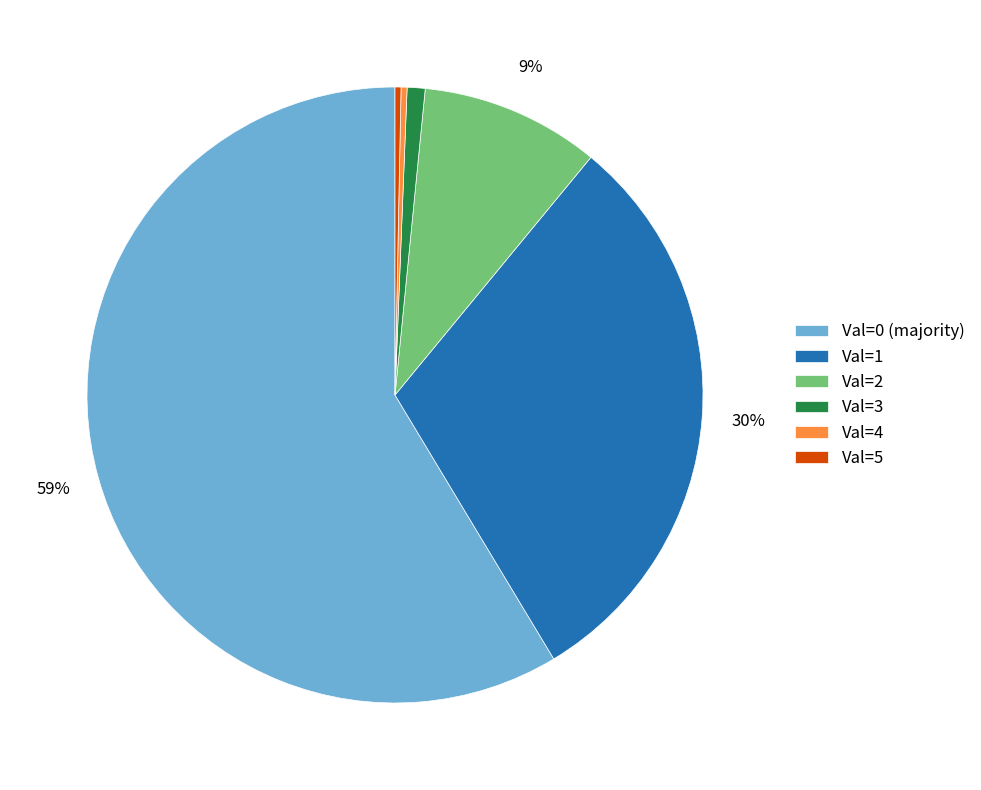

To the nearest percent, what percentage of the pie is Val=2?

9%